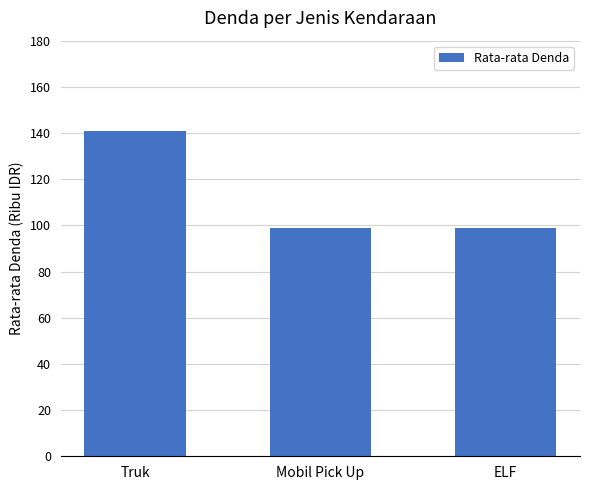

How many distinct data groups are displayed?

1